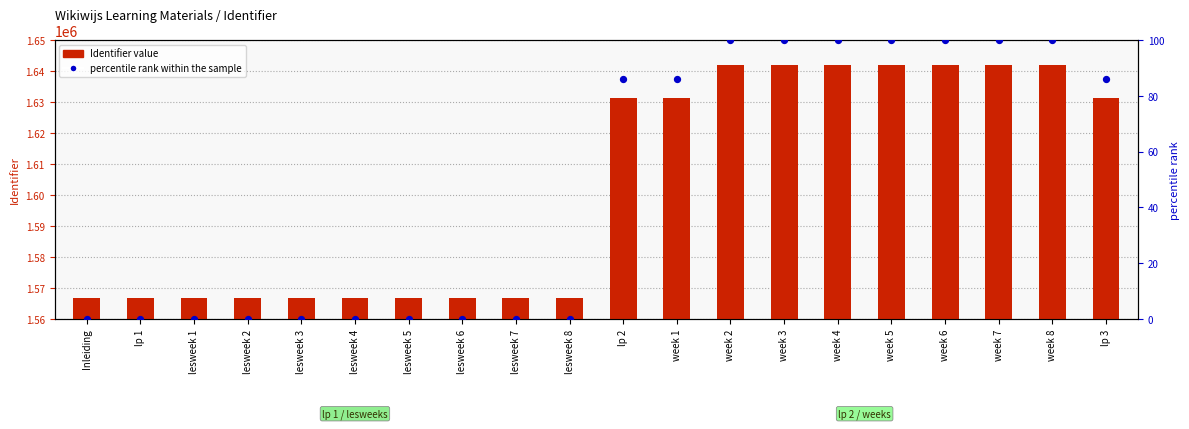

Which series has the largest total across all categories?

Identifier value